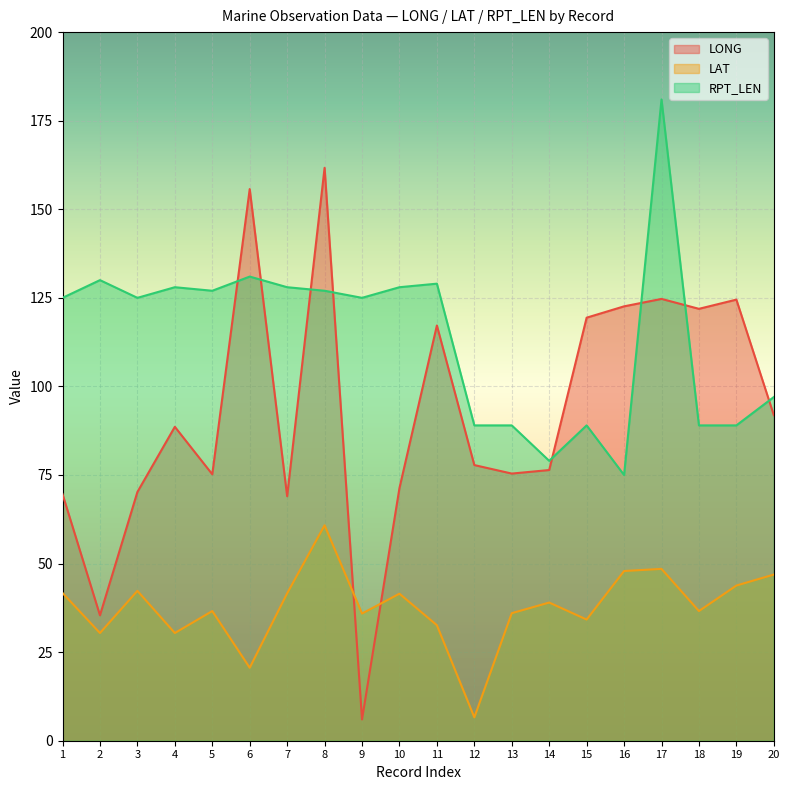

What is the spread (max minus min) of values at 9?

119.0